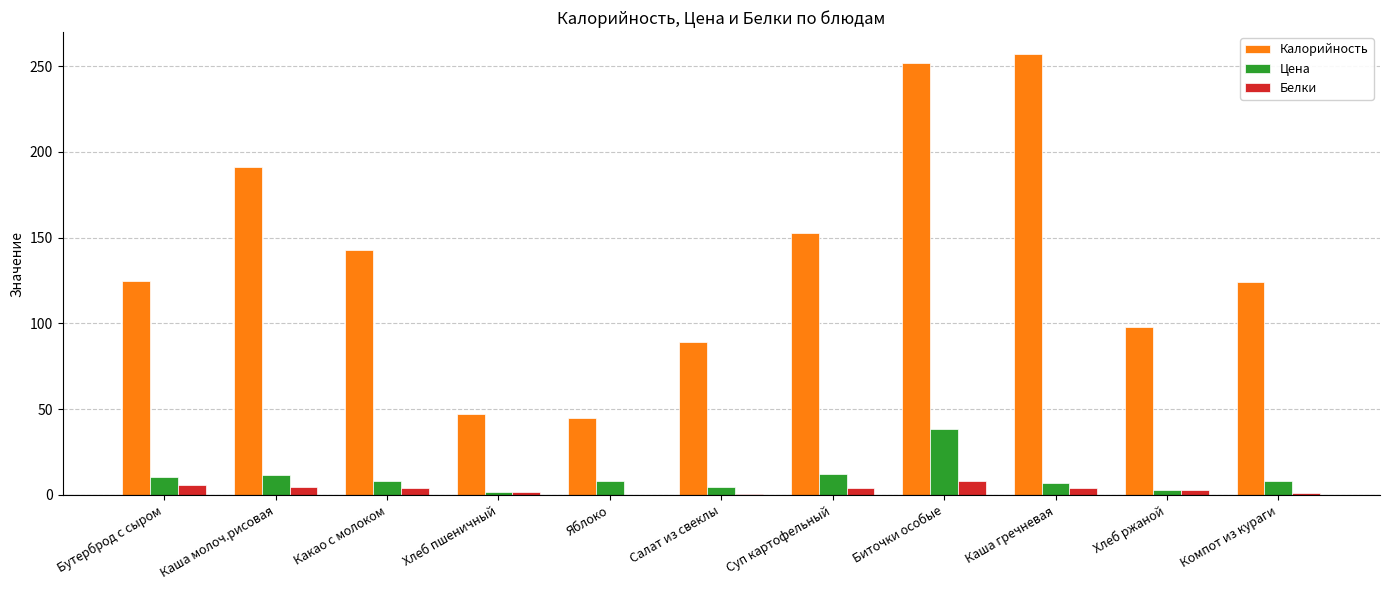

Does the chart contain stacked bars?

No